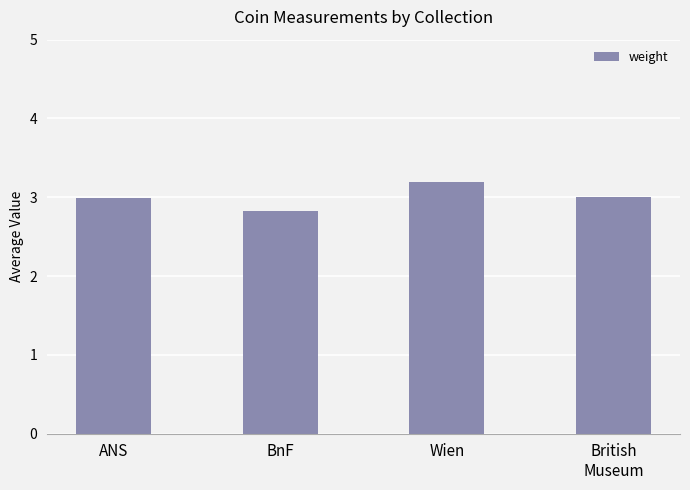

How many distinct data groups are displayed?

1